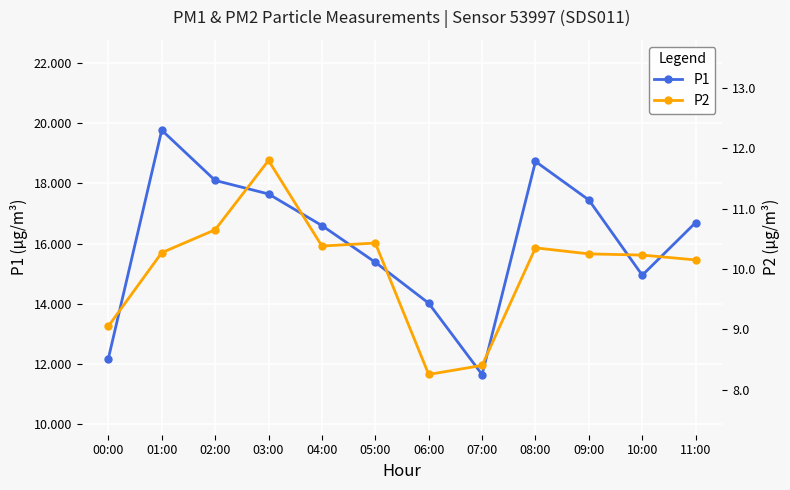

Reading left to right, list all the values displayed in this chart.

P1: 00:00=12.2	01:00=19.8	02:00=18.1	03:00=17.6	04:00=16.6	05:00=15.4	06:00=14.0	07:00=11.7	08:00=18.7	09:00=17.4	10:00=14.9	11:00=16.7
P2: 00:00=9.1	01:00=10.3	02:00=10.7	03:00=11.8	04:00=10.4	05:00=10.4	06:00=8.2	07:00=8.4	08:00=10.3	09:00=10.2	10:00=10.2	11:00=10.2